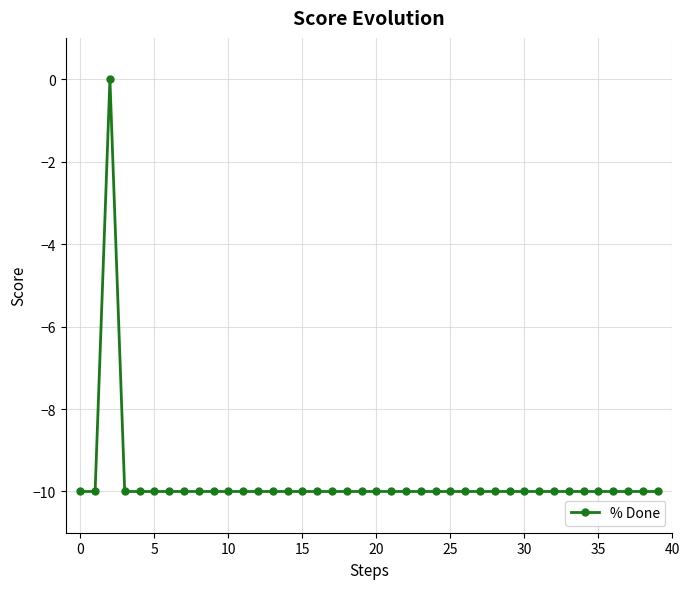

What is the smallest value displayed?

-10